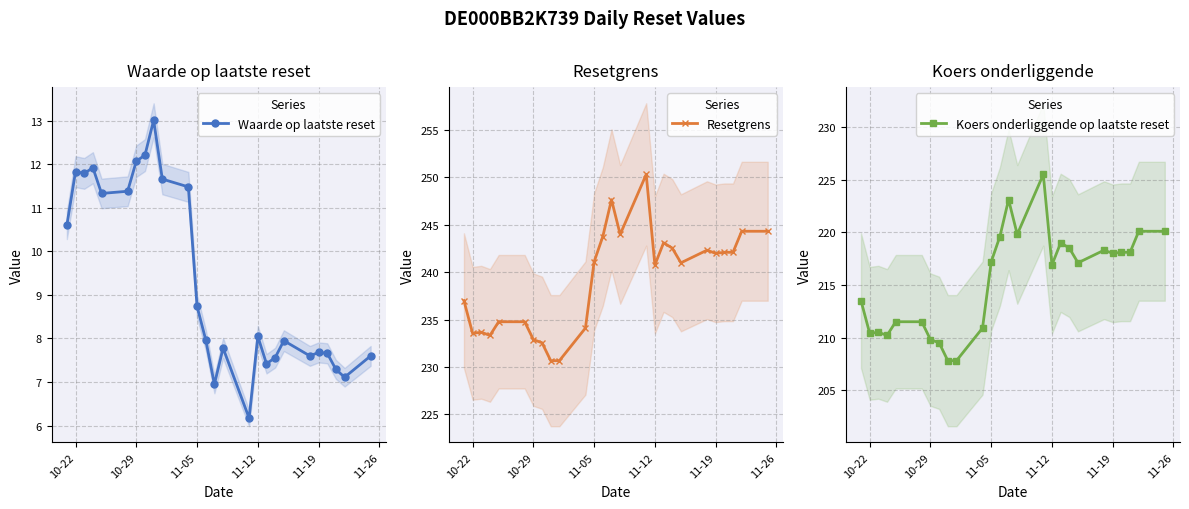

Which series has the widest spread of values?

Resetgrens